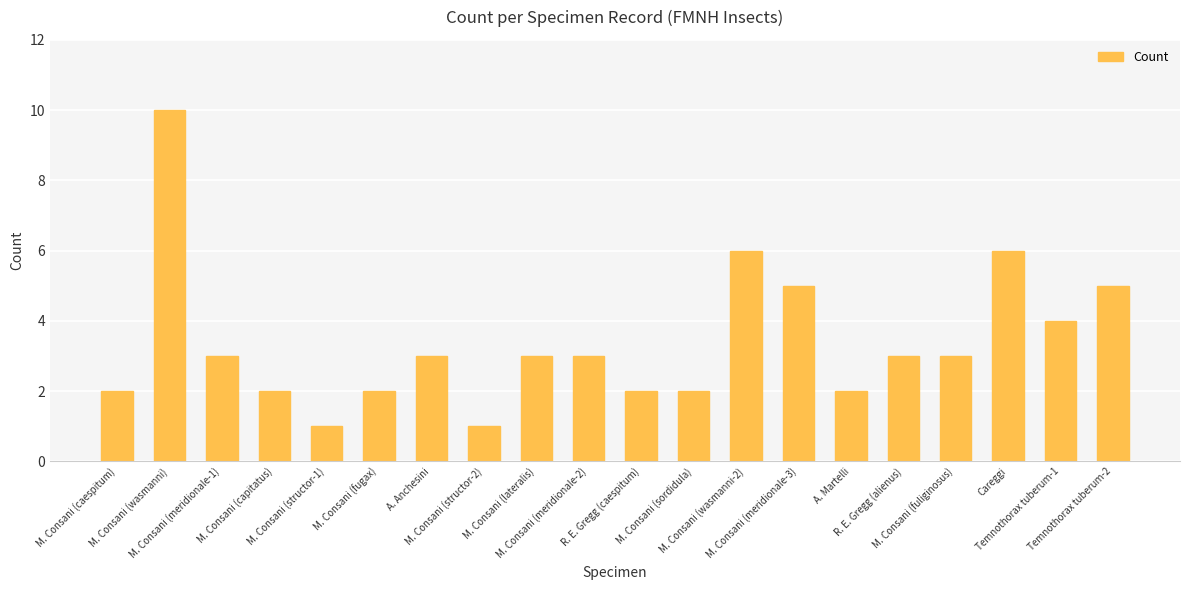

Which label corresponds to the largest value in the chart?

M. Consani (wasmanni)